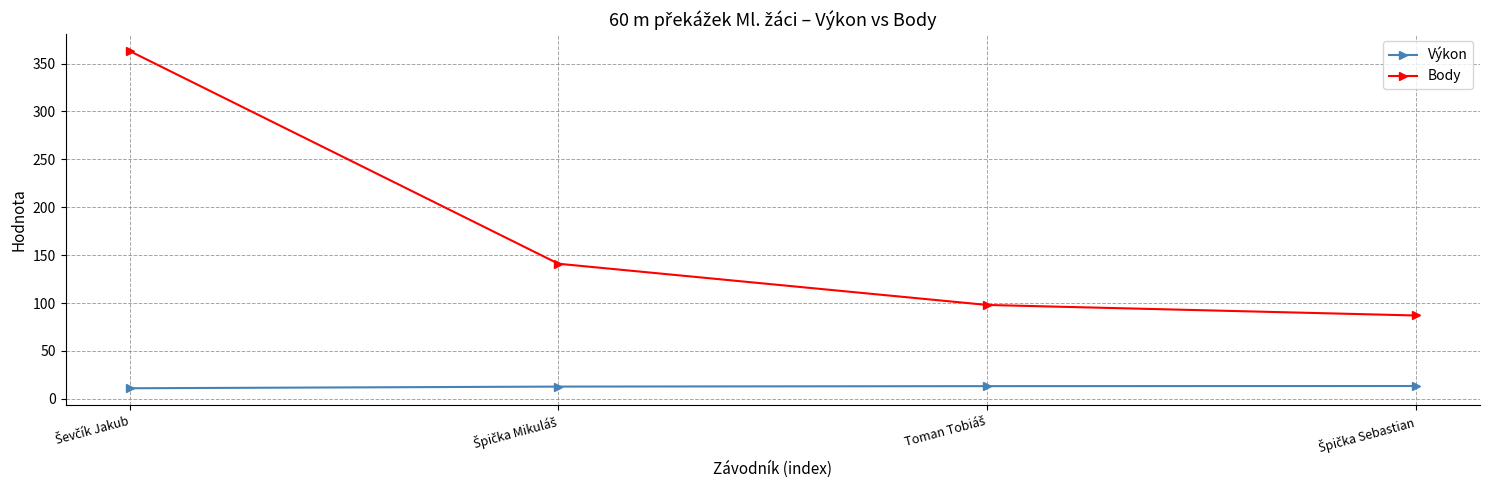

True or false: Body has more than 2 points higher than both neighbors.

False